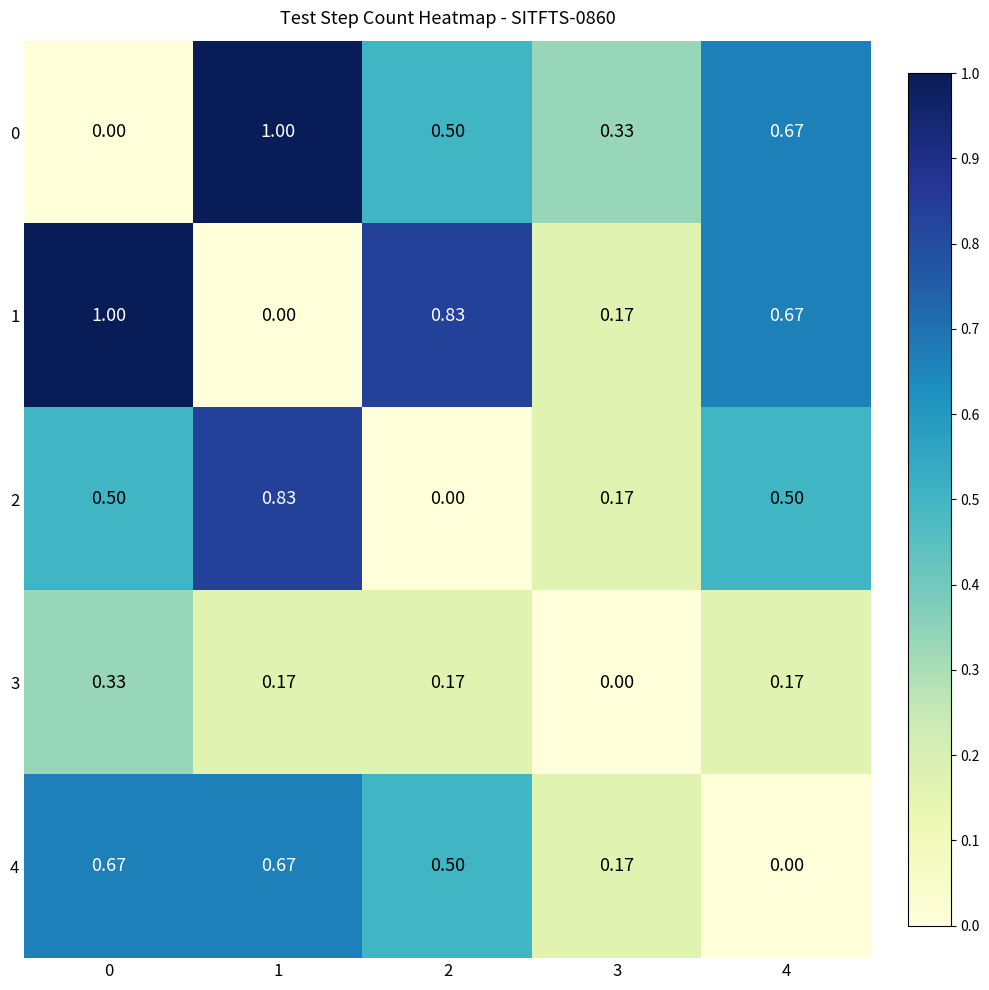

Is the value of 0 at 4 greater than the value of 2 at 4?

Yes